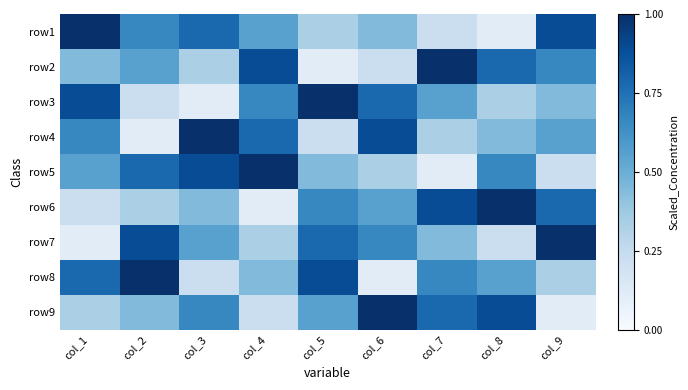

List the series in order of their peak value, lowest first.

row1, row2, row3, row4, row5, row6, row7, row8, row9